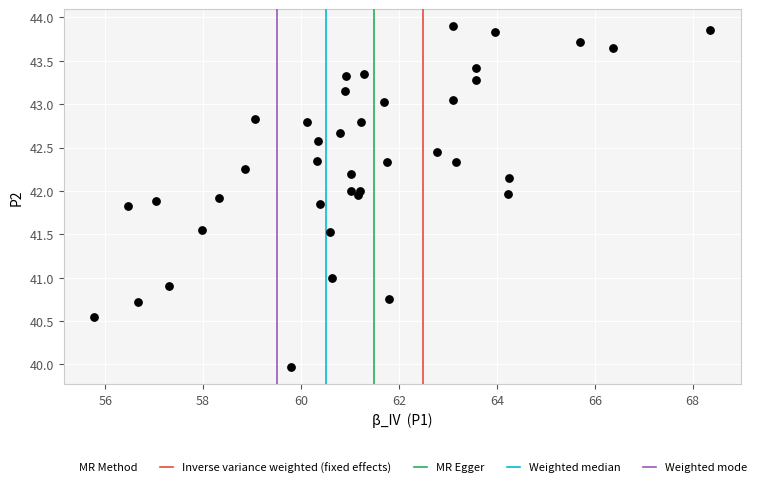

What is the range of X values (max minus min)?

12.6